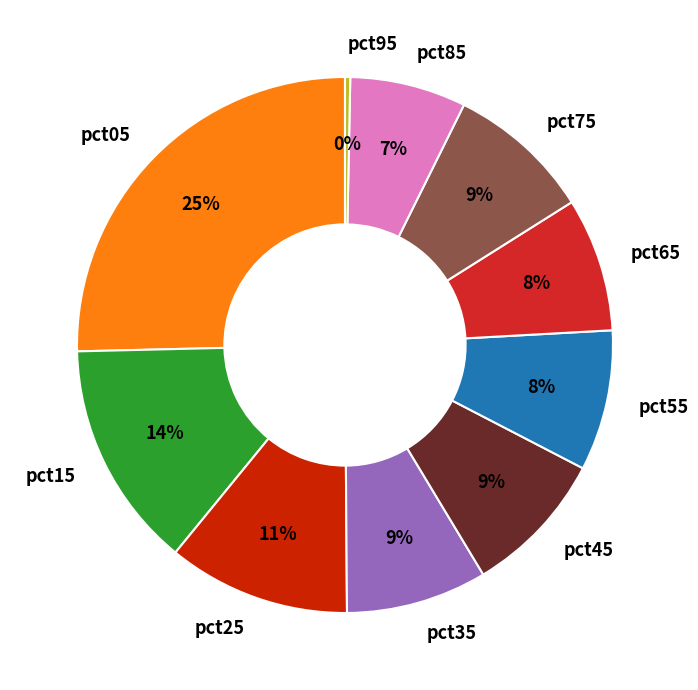

To the nearest percent, what portion does pct15 represent?

14%